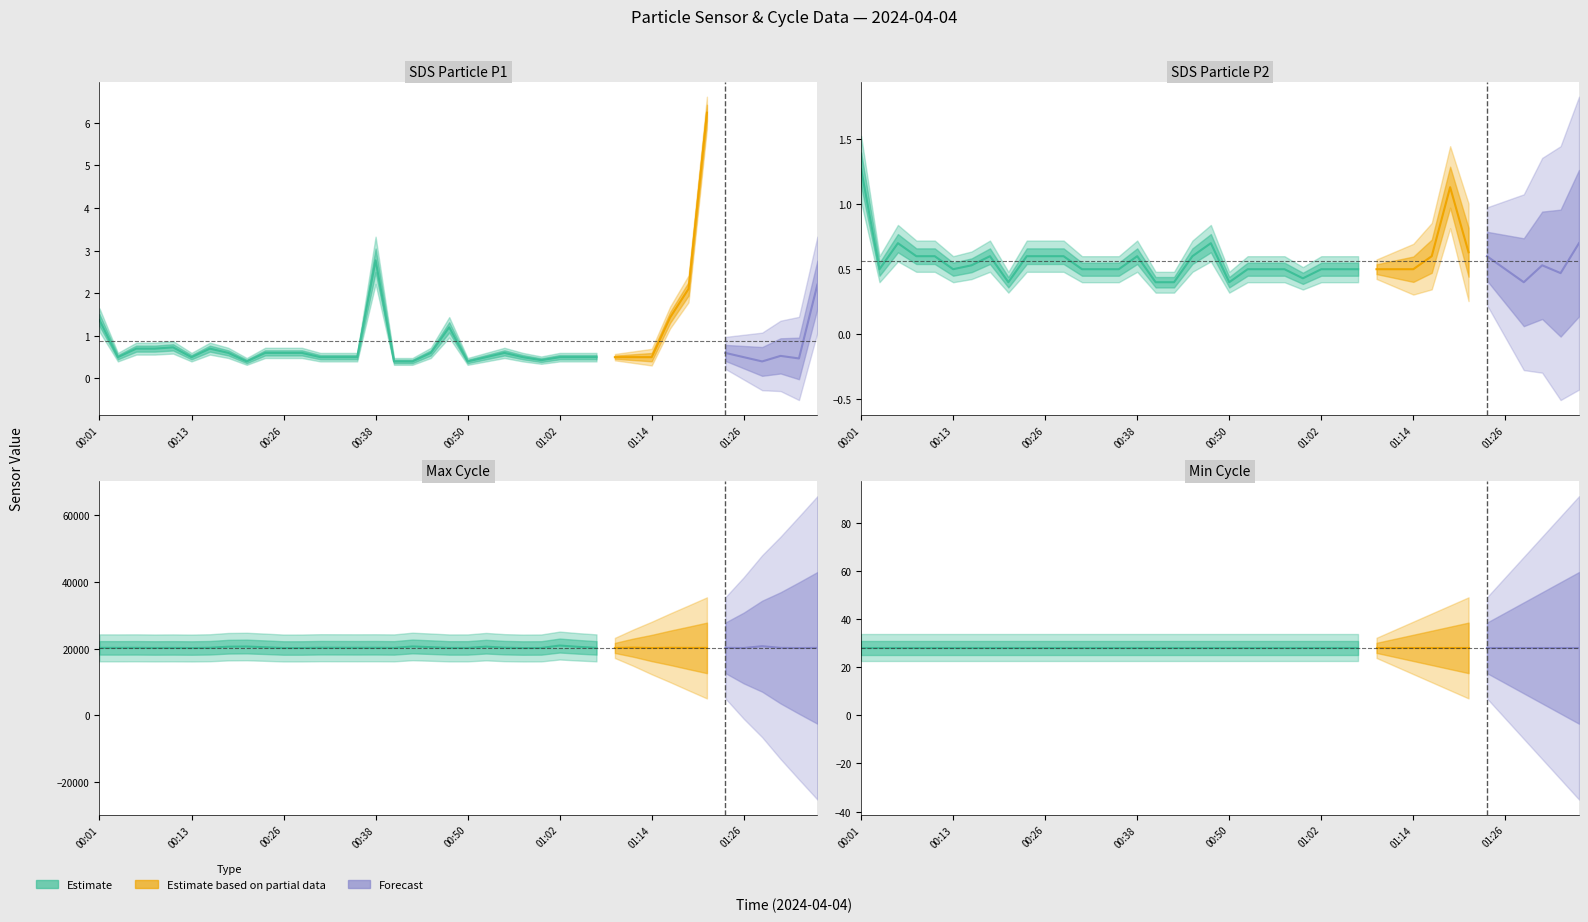

How many interior local valleys does the Max_cycle series have?

13